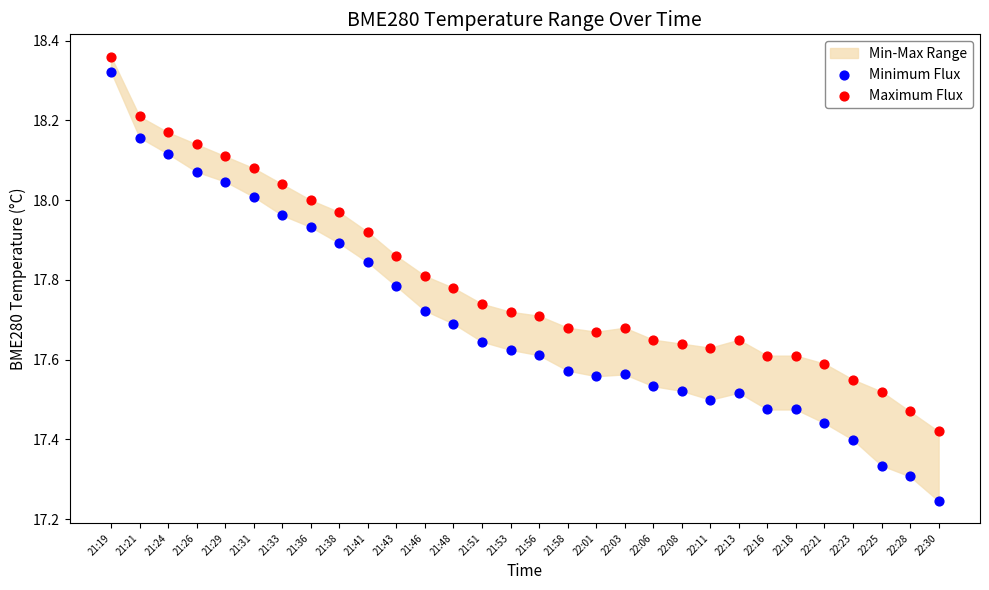

Which series has the widest spread of Y values?

Minimum Flux